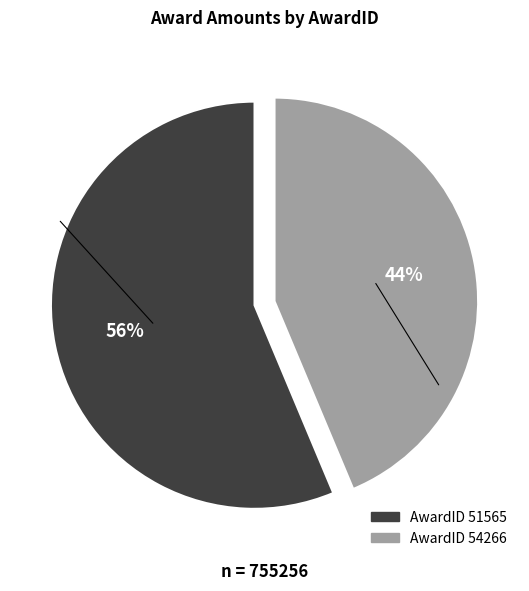

To the nearest percent, what is the average slice percentage?

50%